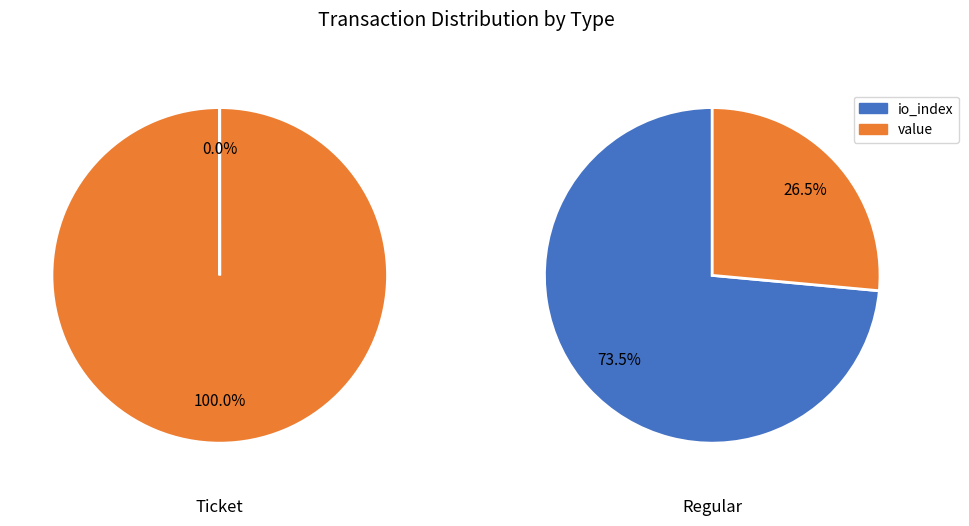

To the nearest percent, what percentage of the pie is Regular?

100%